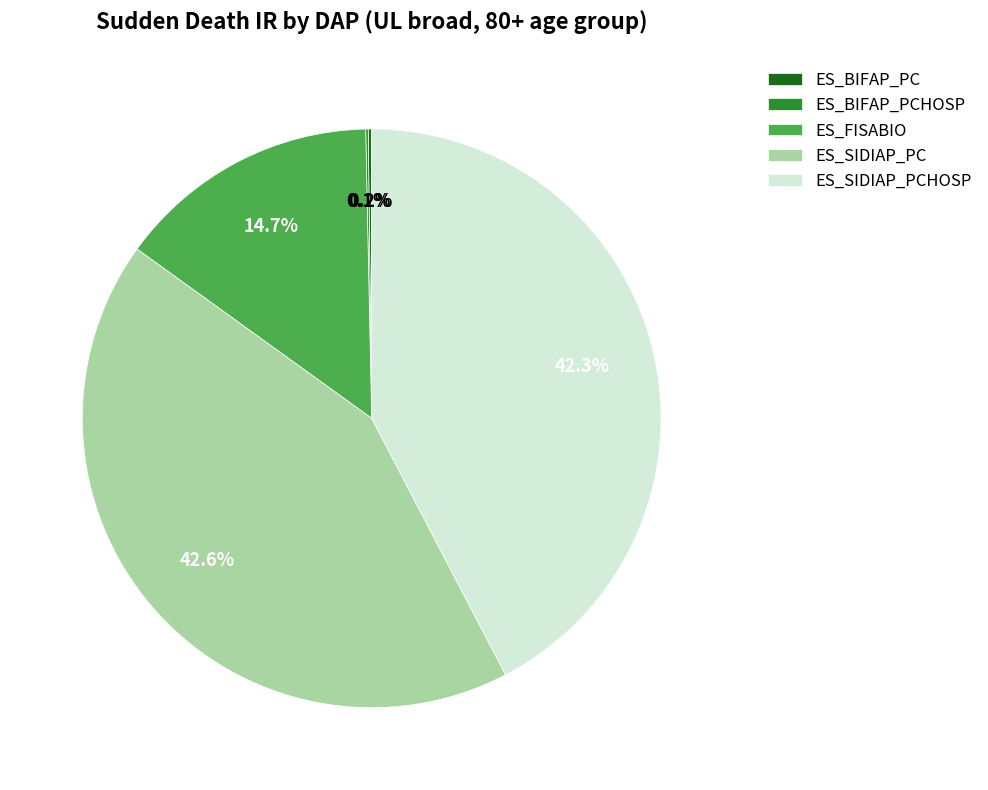

What portion of the pie excludes ES_SIDIAP_PCHOSP?

57.7%